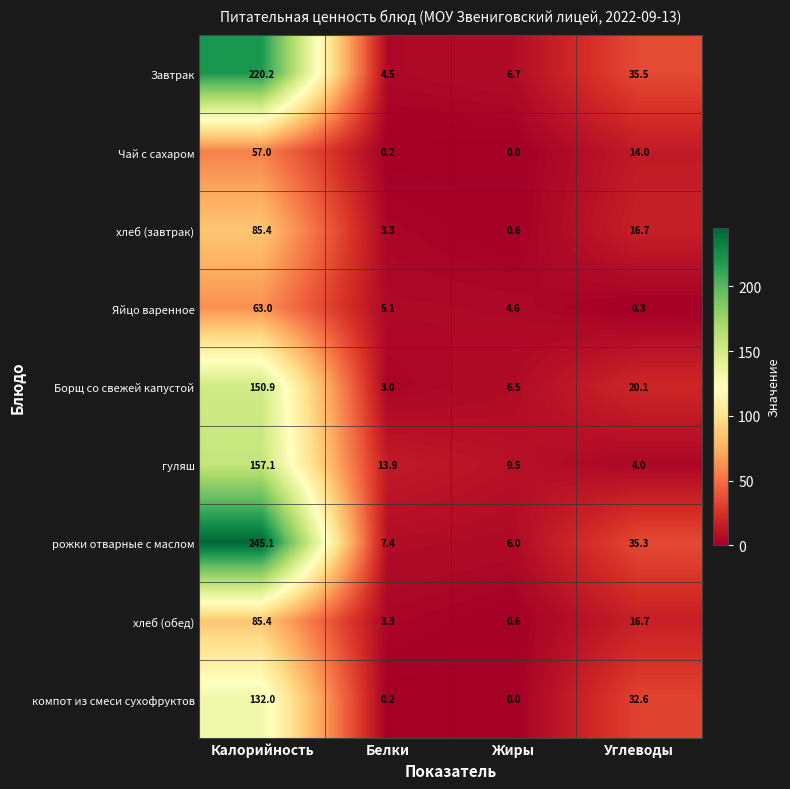

List the labels in order of рожки отварные с маслом value, largest first.

Калорийность, Углеводы, Белки, Жиры